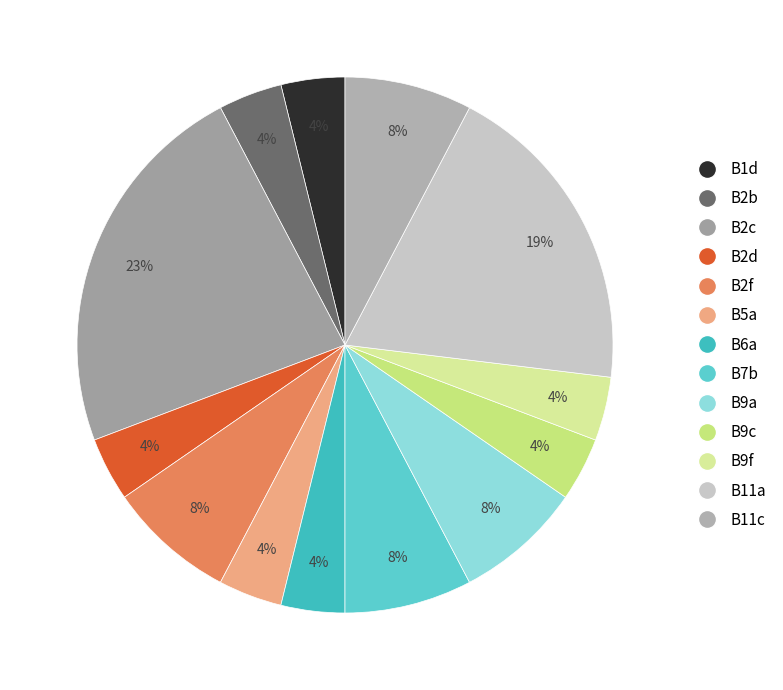

Count the number of slices in the pie.

13